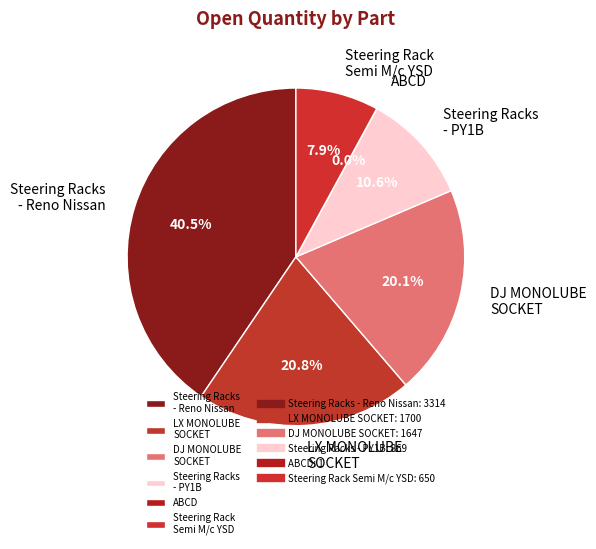

What percentage is NOT represented by Steering Rack Semi M/c YSD?

92.1%